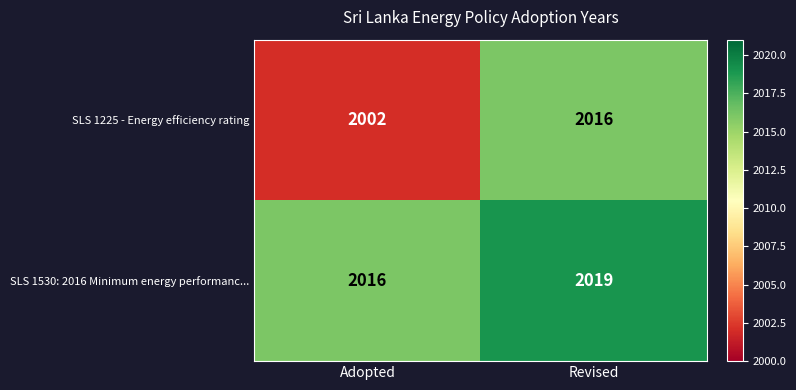

What is the approximate value of SLS 1225 - Energy efficiency rating at Adopted, to the nearest 5?

2000